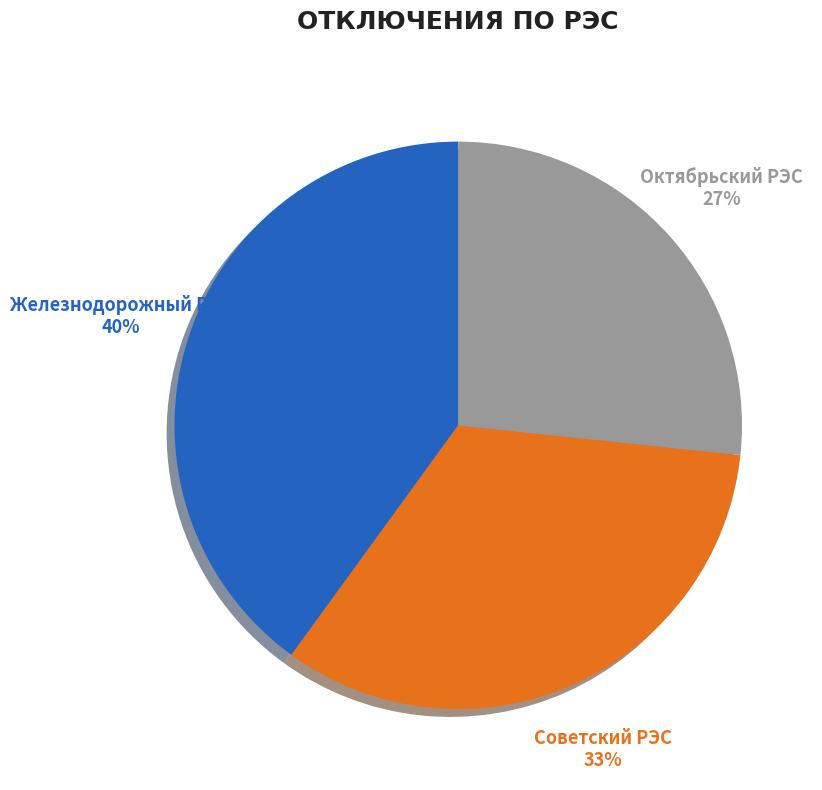

Do Советский РЭС and Железнодорожный РЭС together represent more than half of the pie?

Yes